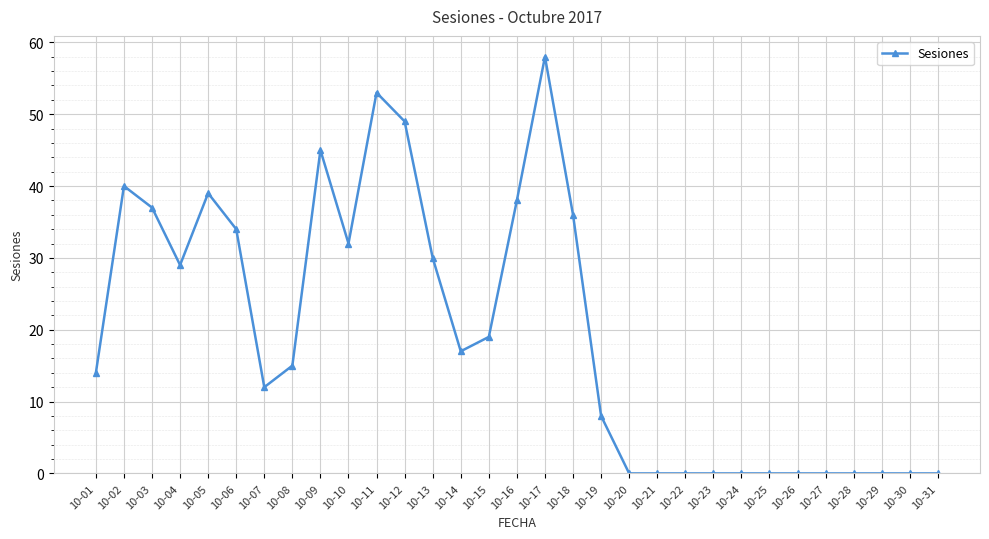

The chart shows a value of 43 at 10-13. True or false?

False